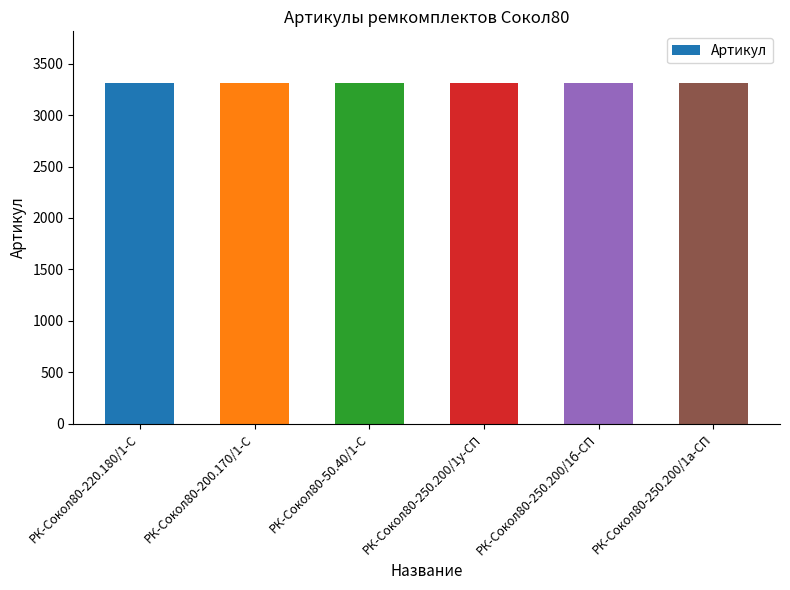

How many series are shown in this chart?

1